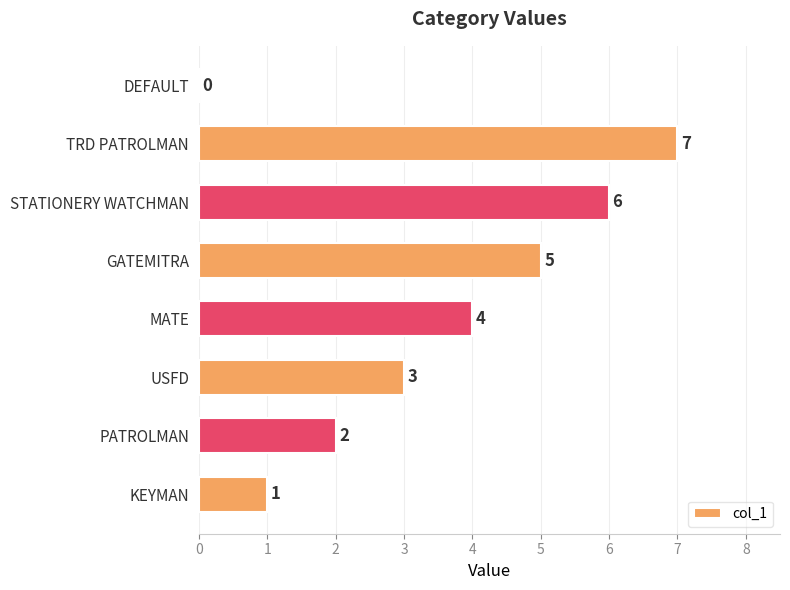

What is the greatest value displayed?

7